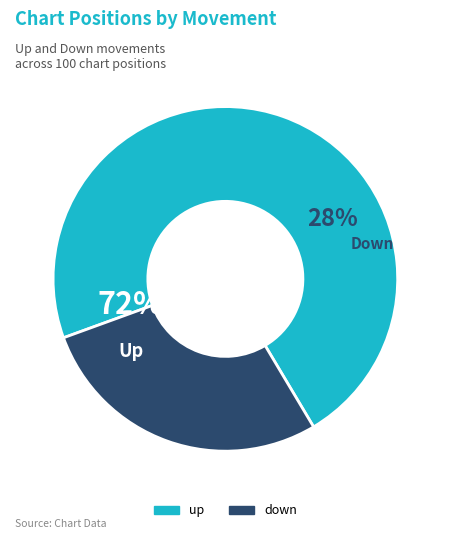

Combined, what portion of the pie is up and down?

100.0%